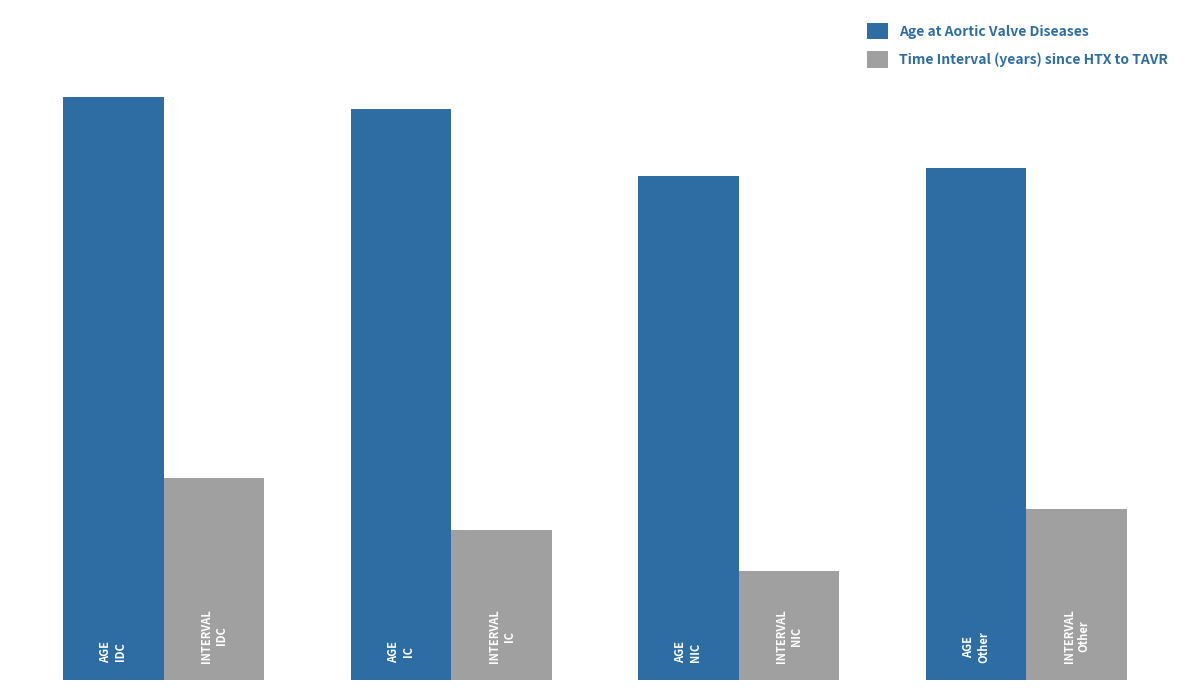

What are all the series names shown in the legend?

Age at Aortic Valve Diseases, Time Interval (years) since HTX to TAVR